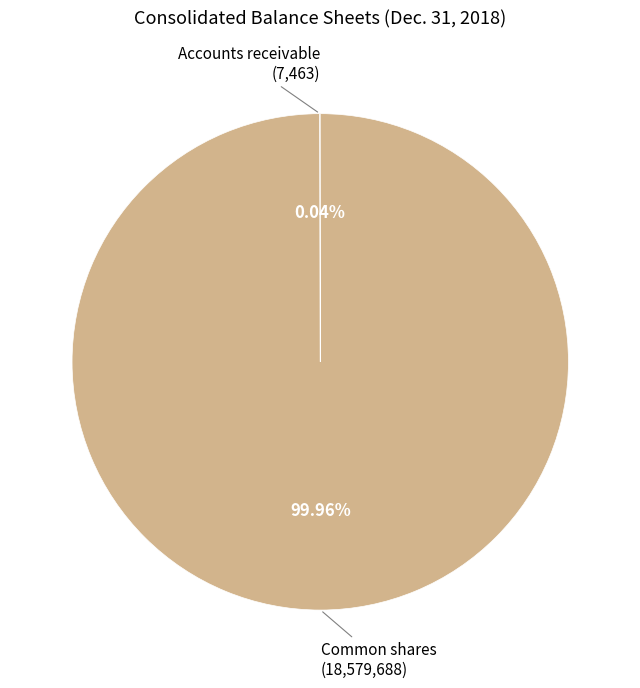

Rank the categories by value from highest to lowest.

Common shares, outstanding, Accounts receivable, allowance for doubtful accounts